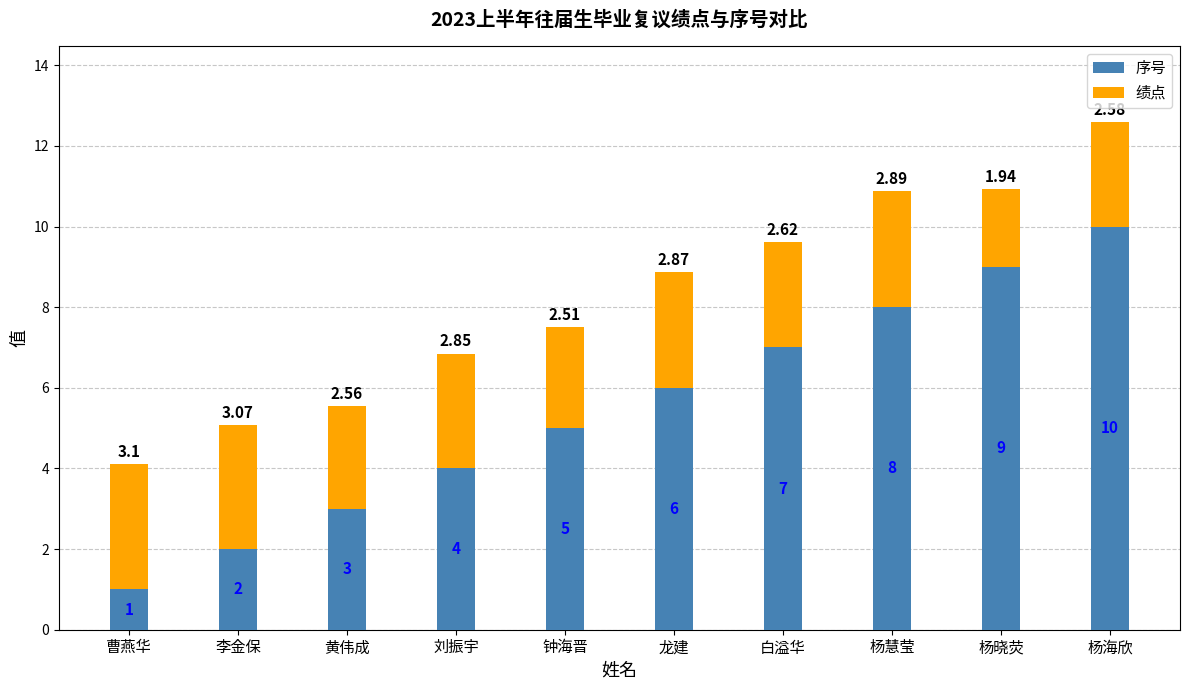

Does the chart contain stacked bars?

Yes